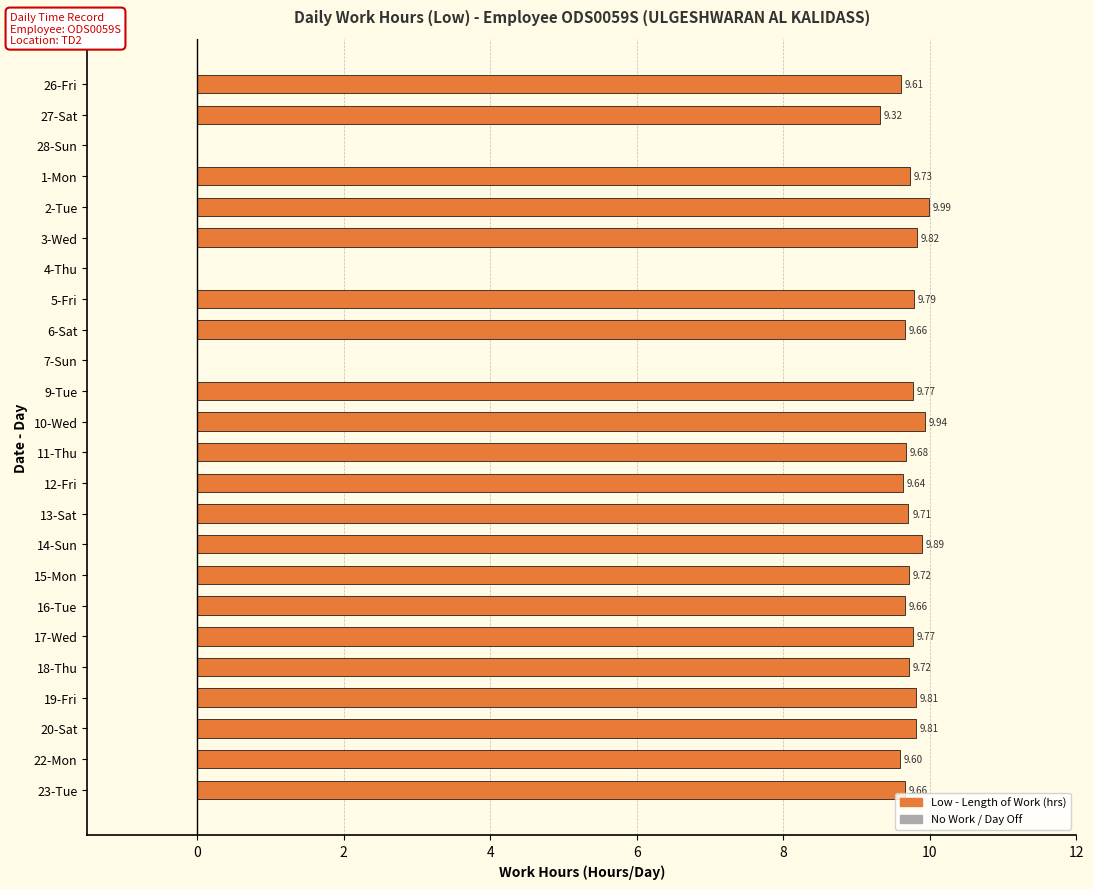

What is the change in value from 11-Thu to 14-Sun?

+0.2